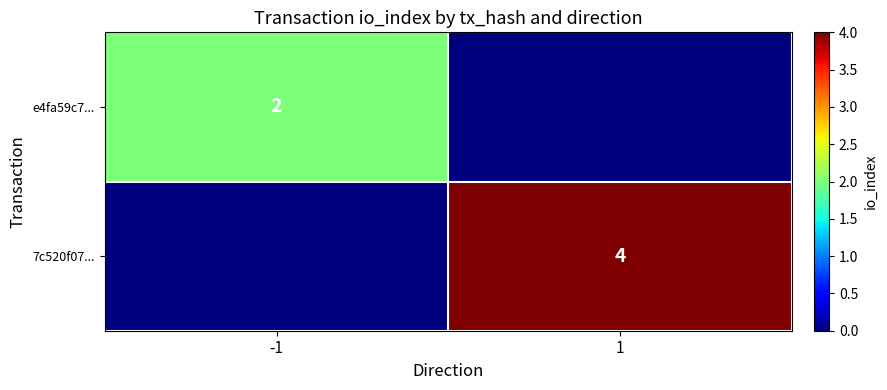

Is it true that 7c520f07... equals 4 at 1?

True